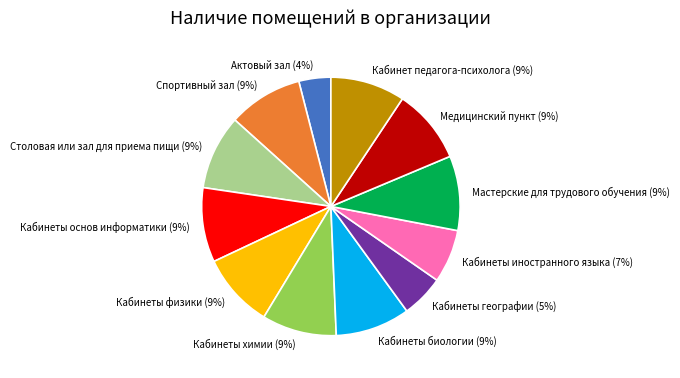

To the nearest percent, what is the combined percentage of Кабинет педагога-психолога and Актовый зал?

13%